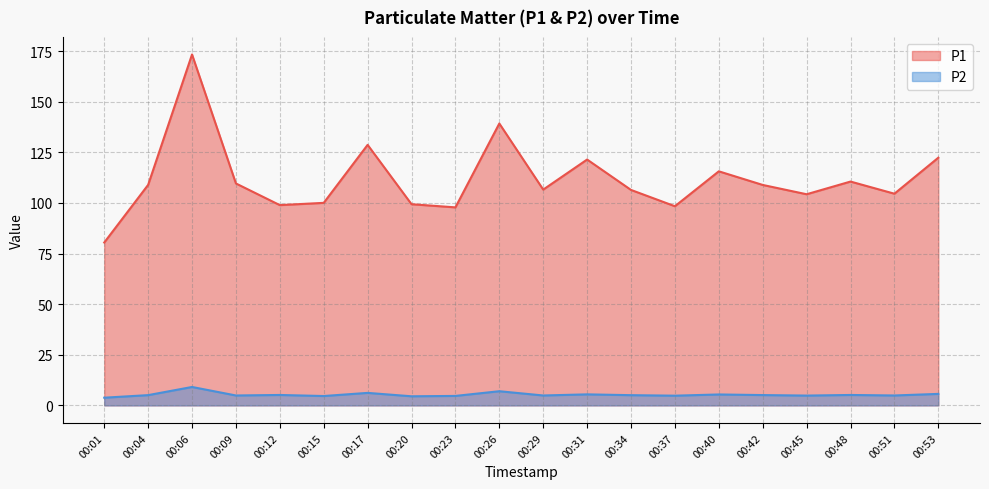

What is the smallest value displayed?

3.8